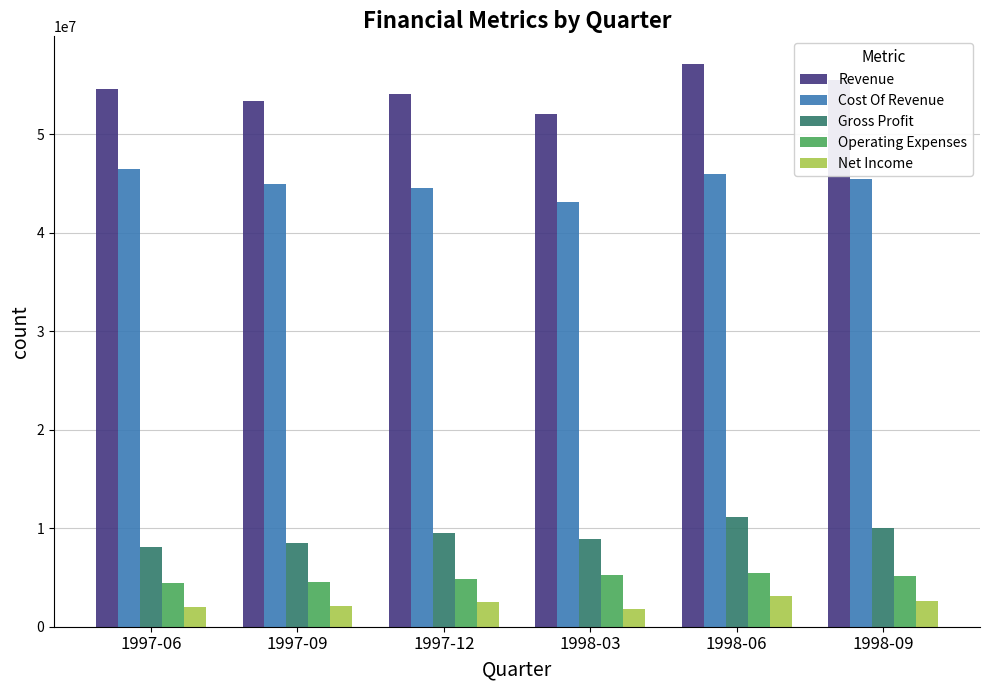

The value of Gross Profit at 1997-12 is 16380594. True or false?

False